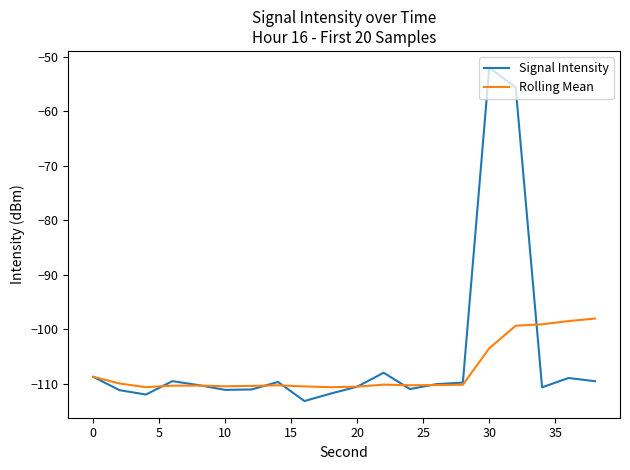

True or false: Signal Intensity and Rolling Mean intersect in this chart.

True